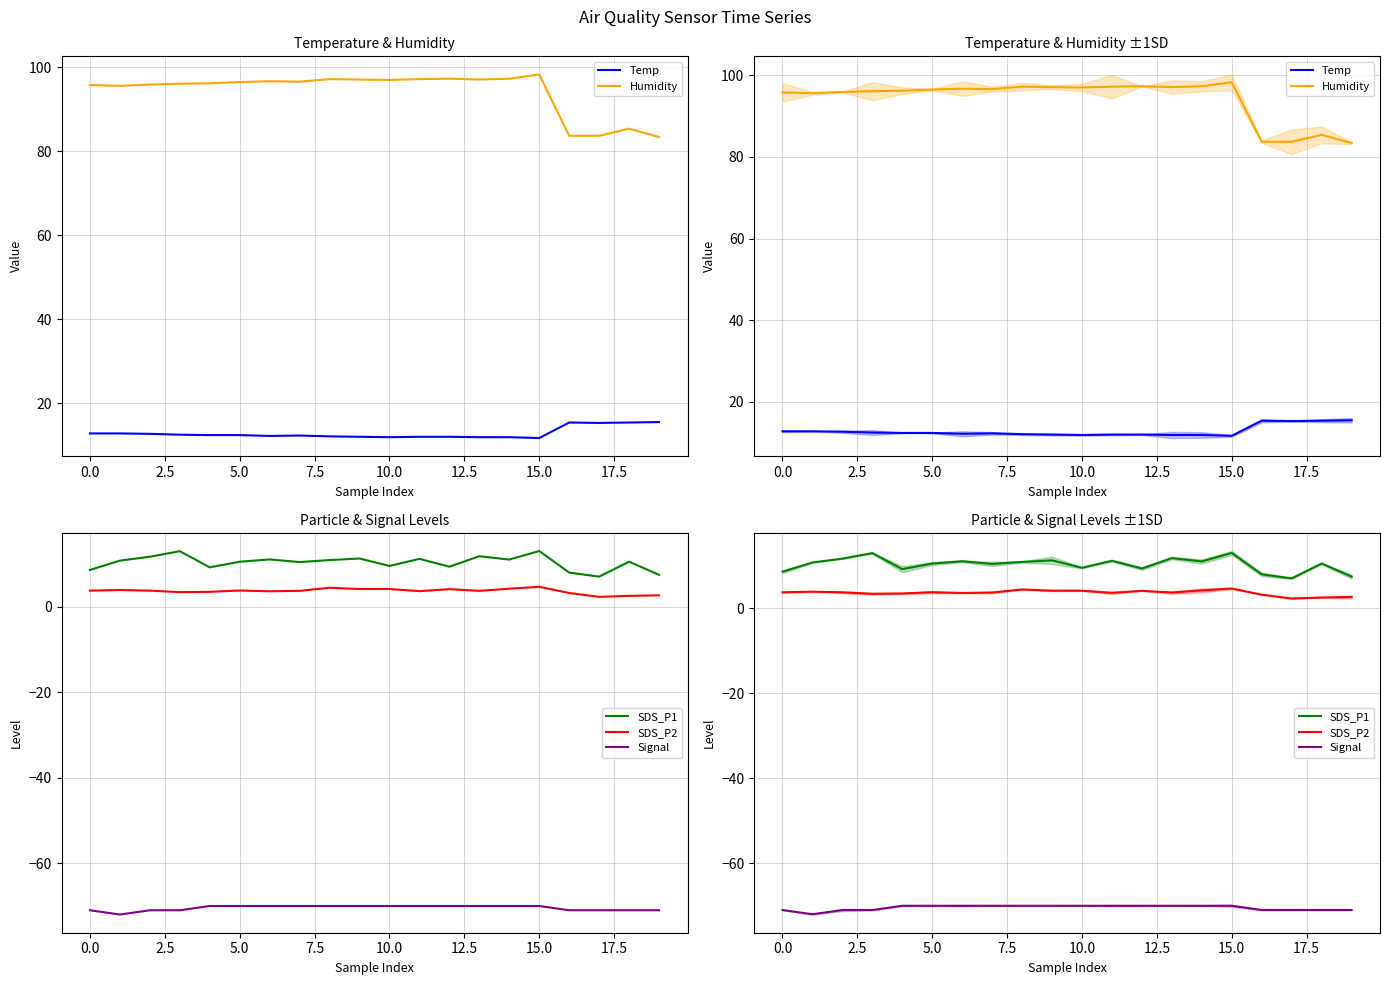

At which category is the sum across all series the highest?

15